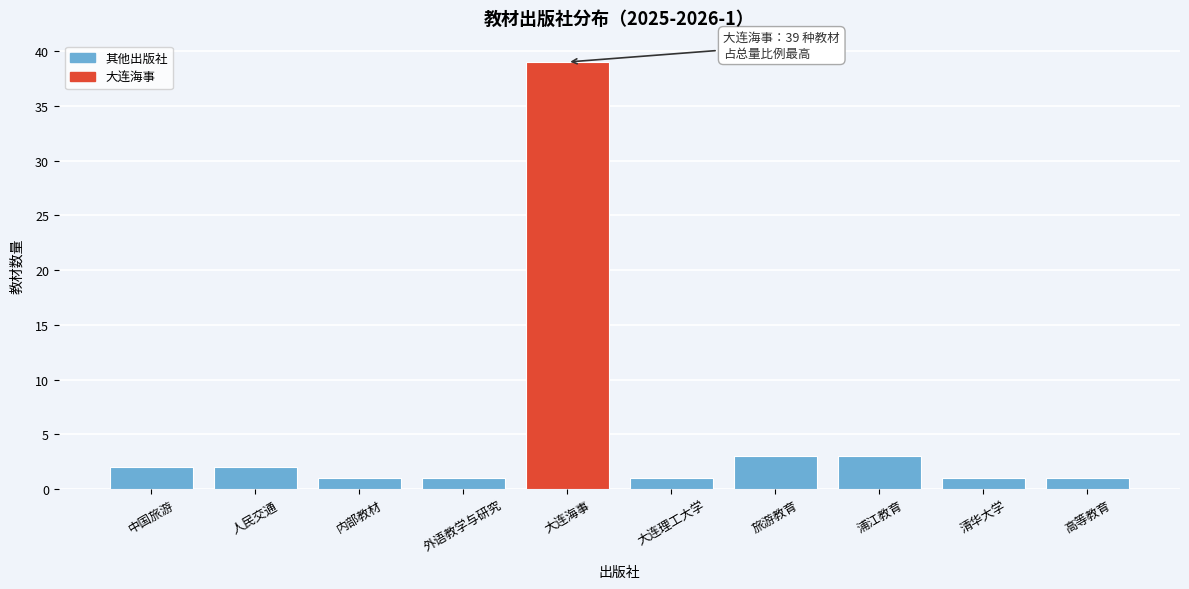

Reading right to left, extract all data points from this chart.

1	1	3	3	1	39	1	1	2	2